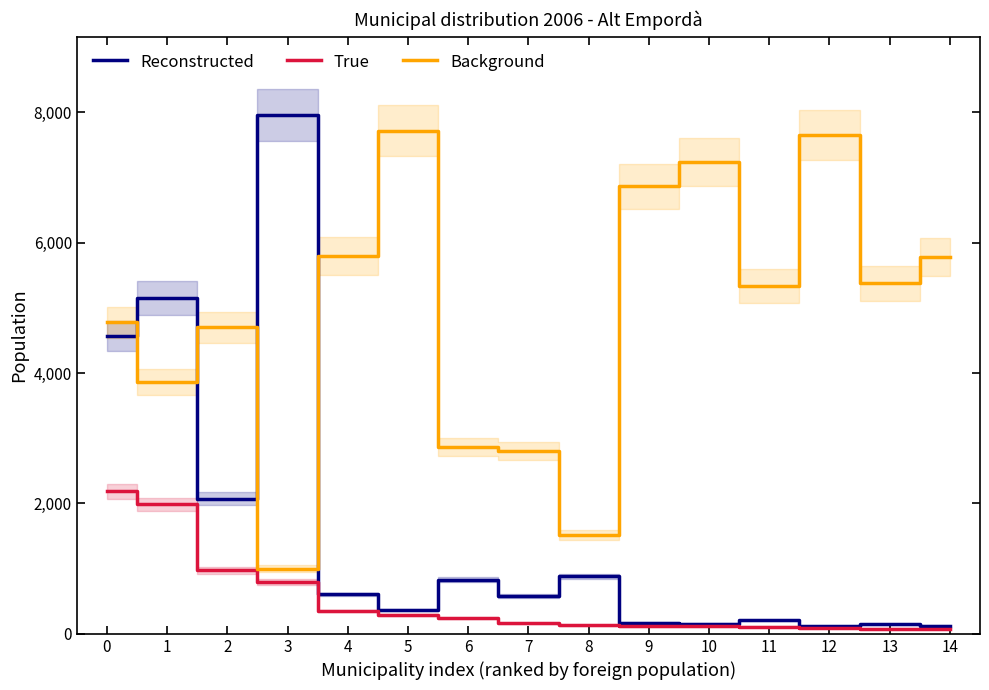

The value of Background at 10 is 7233. True or false?

True